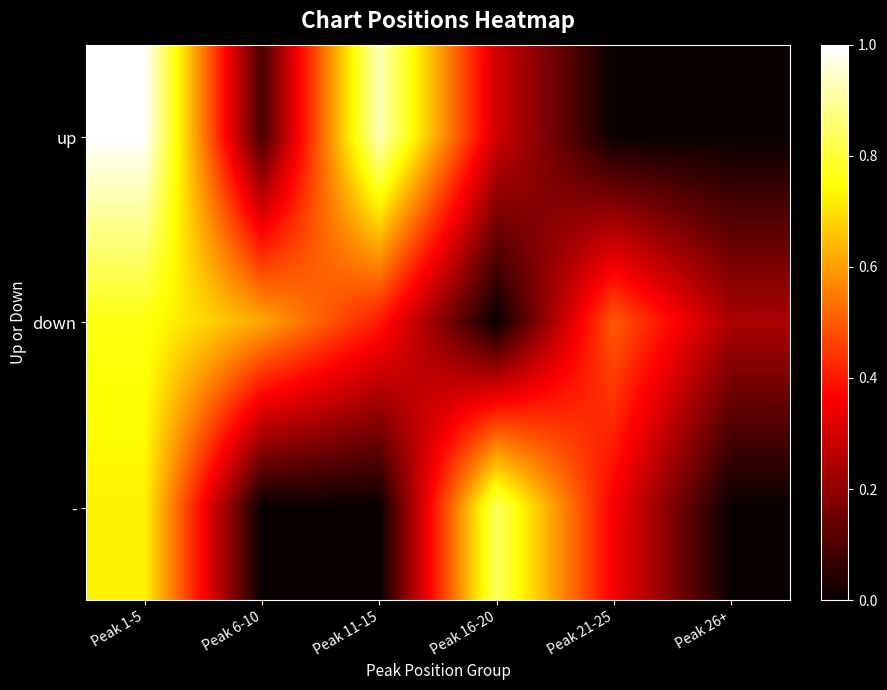

What is the total value across all series at Peak 26+?

0.2